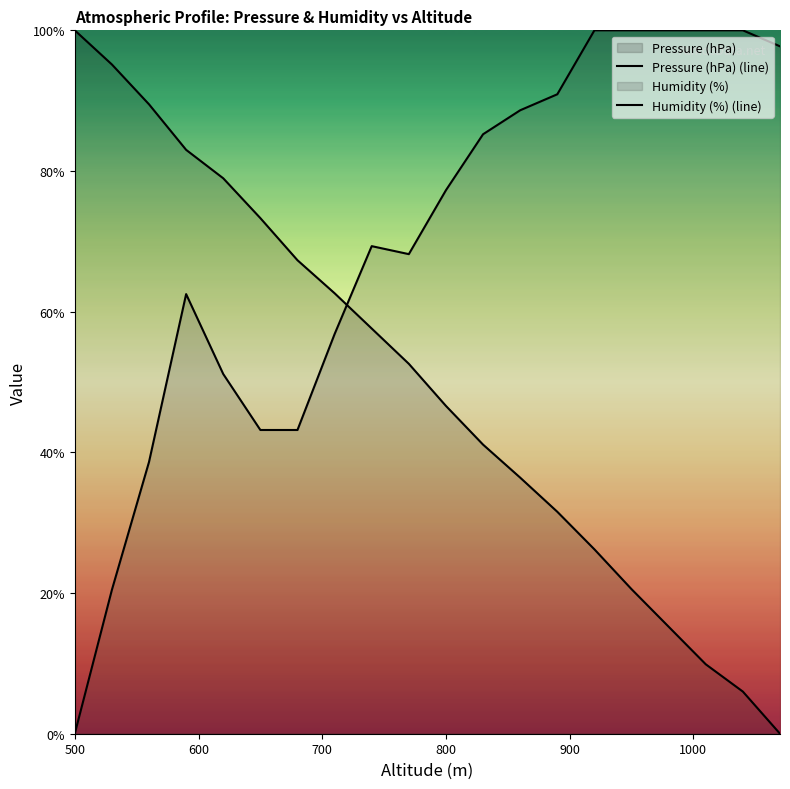

What is the value of the Humidity (%) (line) point at the 13th from the left?

88.6